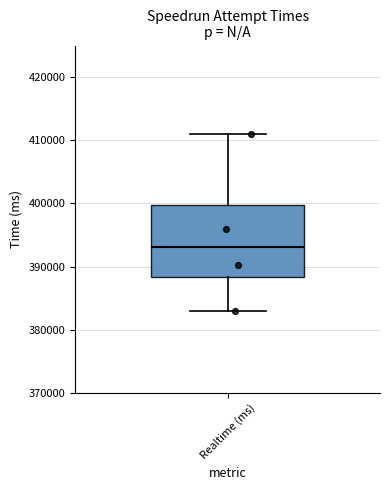

Read this box plot against the y-axis: the position of the median line, the range covered by the box, and the ends of both whiskers. The values are not printed on the chart, so give them approximately, as read against the axis.

median 393000, box 388000 to 400000, whiskers 383000 to 411000